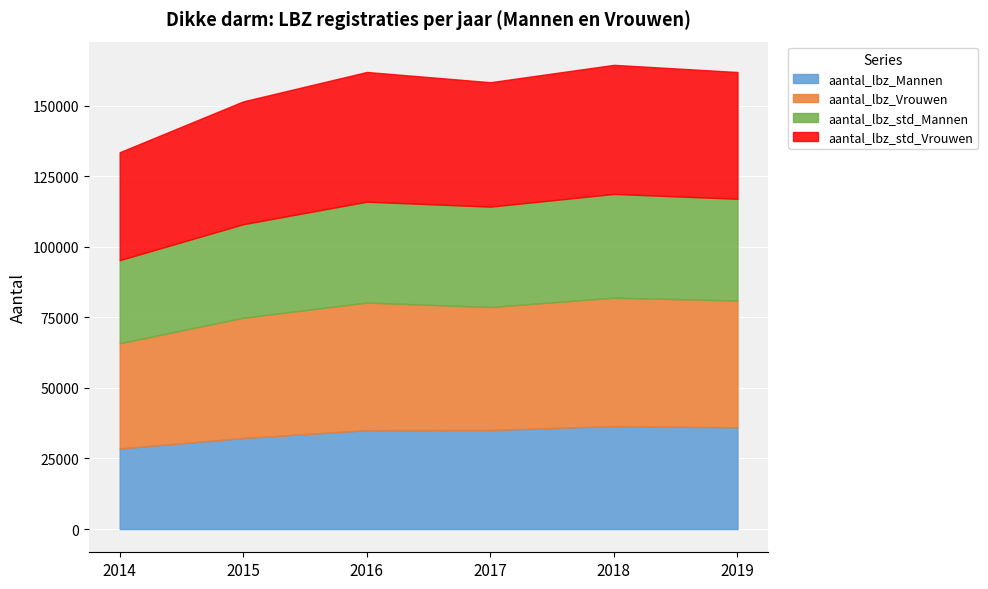

What is the sum of the aantal_lbz_Vrouwen values at 2014 and 2018?

82740